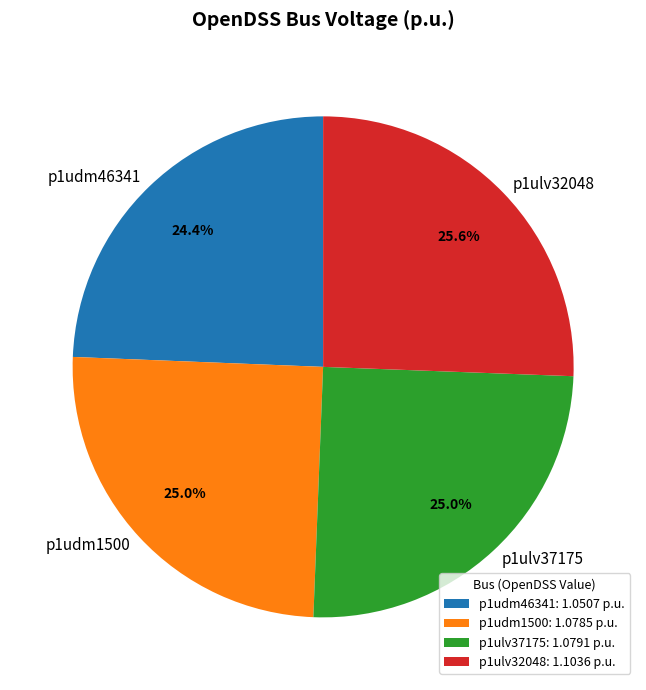

Between p1udm1500 and p1ulv32048, which is larger?

p1ulv32048